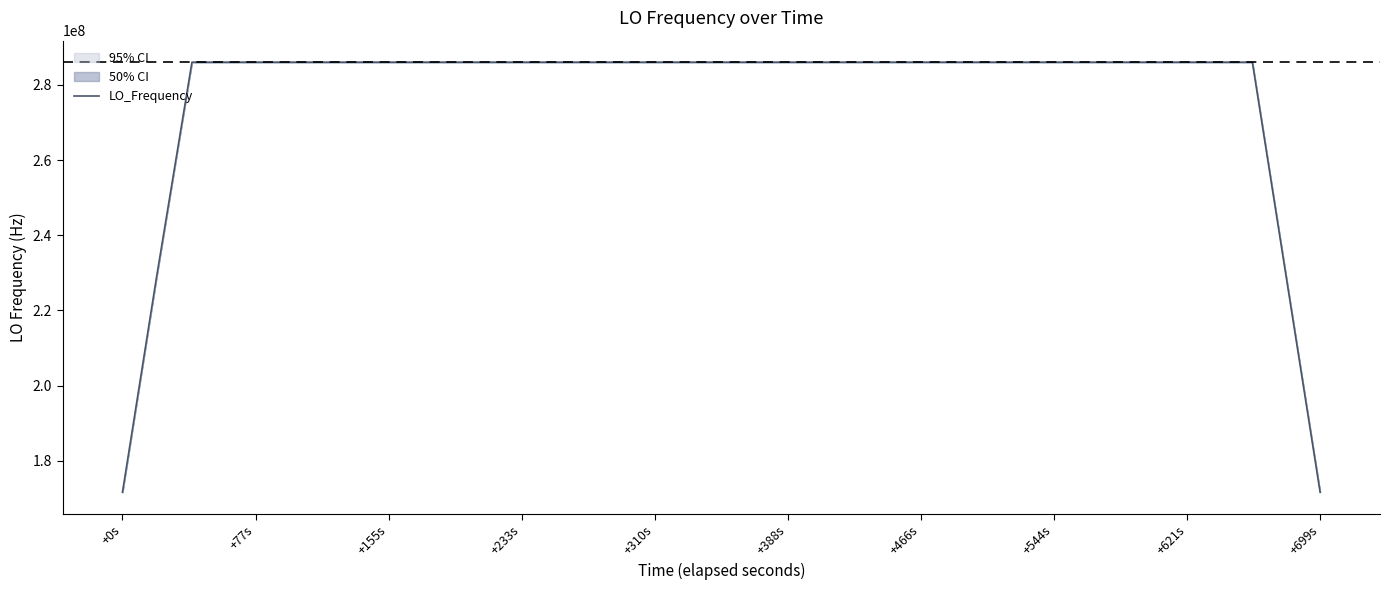

Which category has the lowest value across all series?

+0s